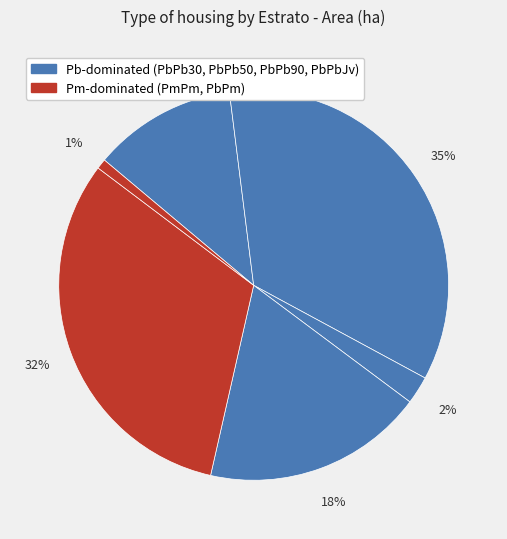

How many slices are in this pie chart?

6